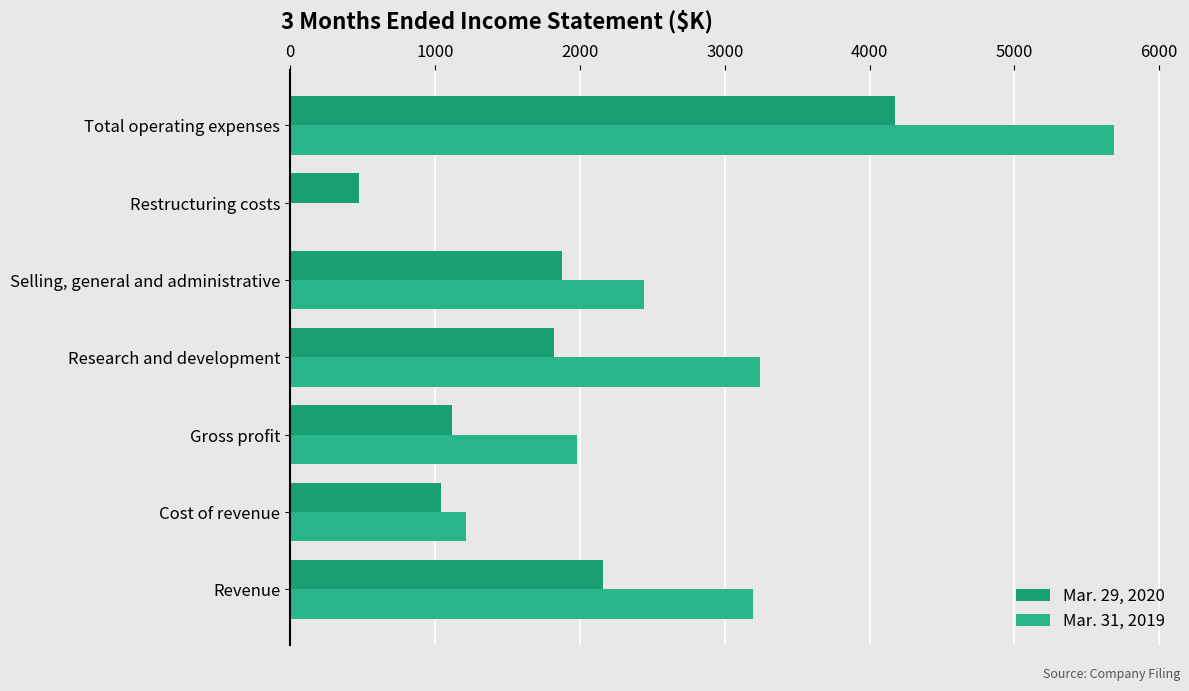

Which label corresponds to the largest value in the chart?

Total operating expenses